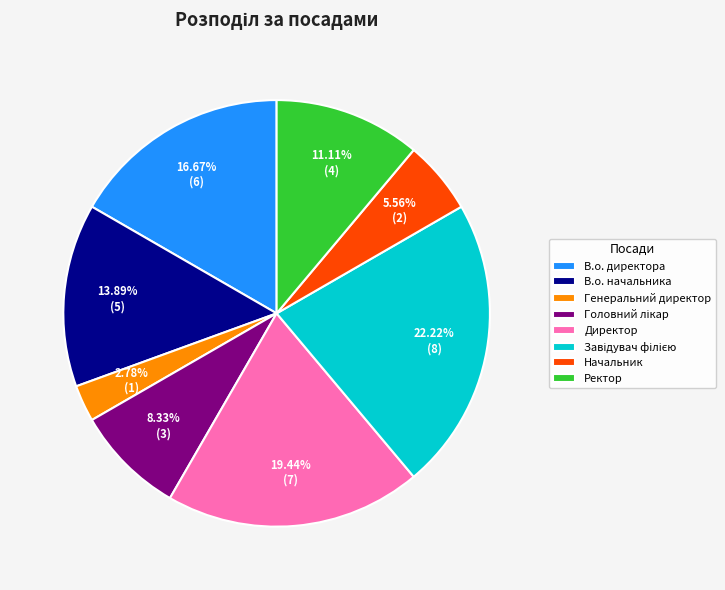

To the nearest percent, what is the average slice percentage?

12%